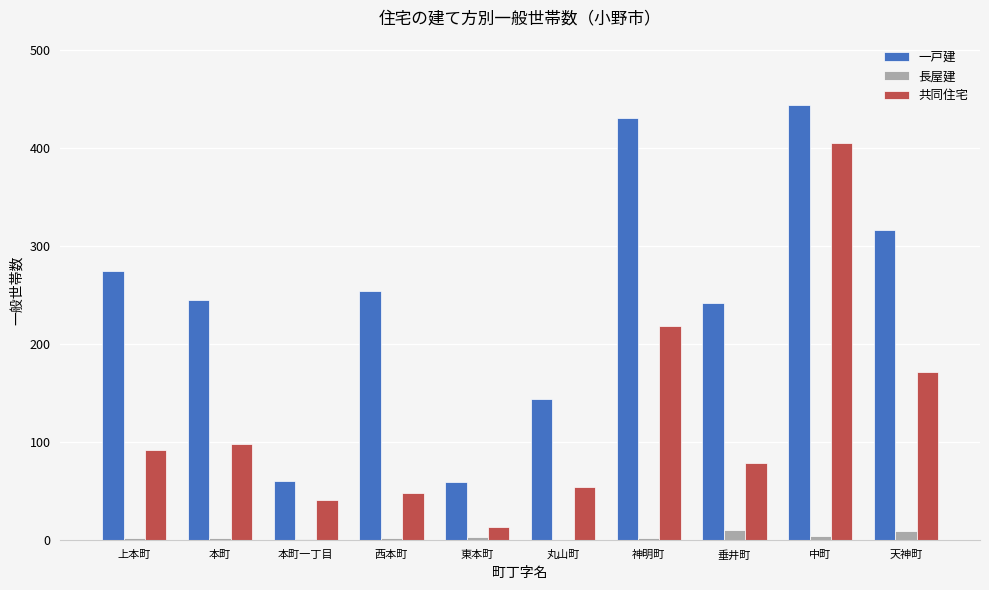

Which series has the largest total across all categories?

一戸建